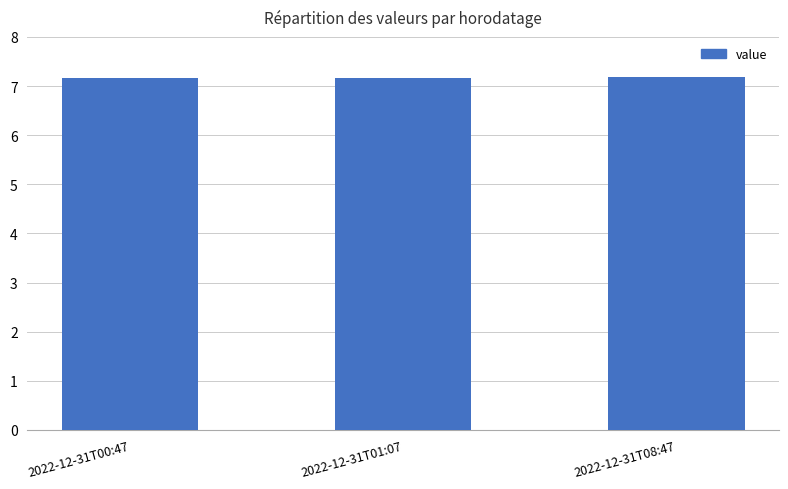

How many values are between 7 and 8?

3